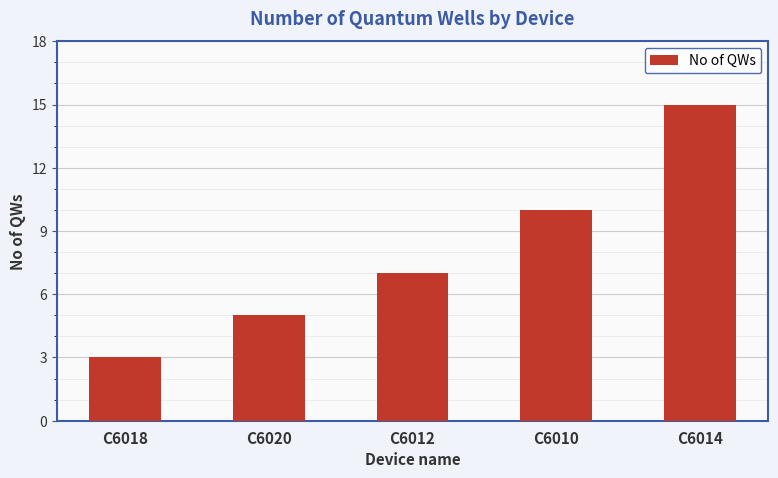

What is the label of the 2nd bar from the left?

C6020